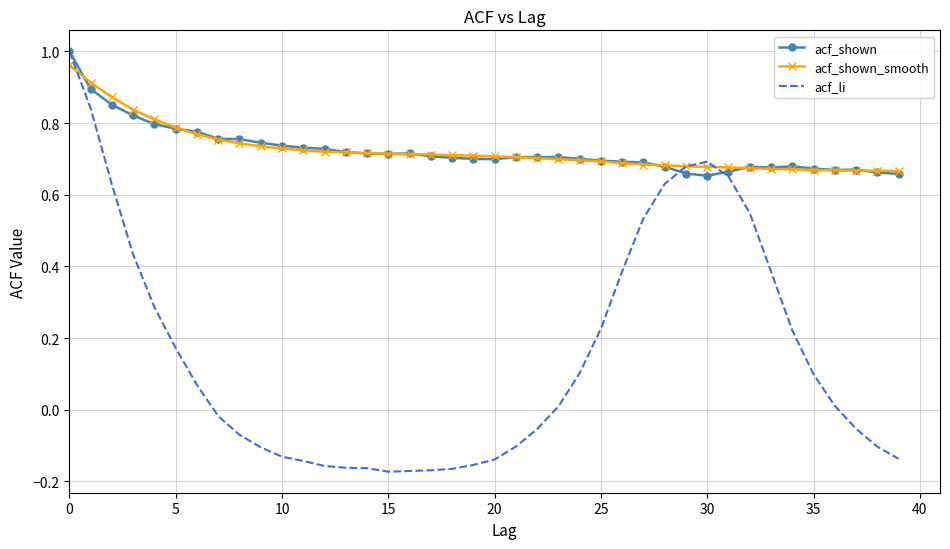

Which series has the largest range (max minus min)?

acf_li